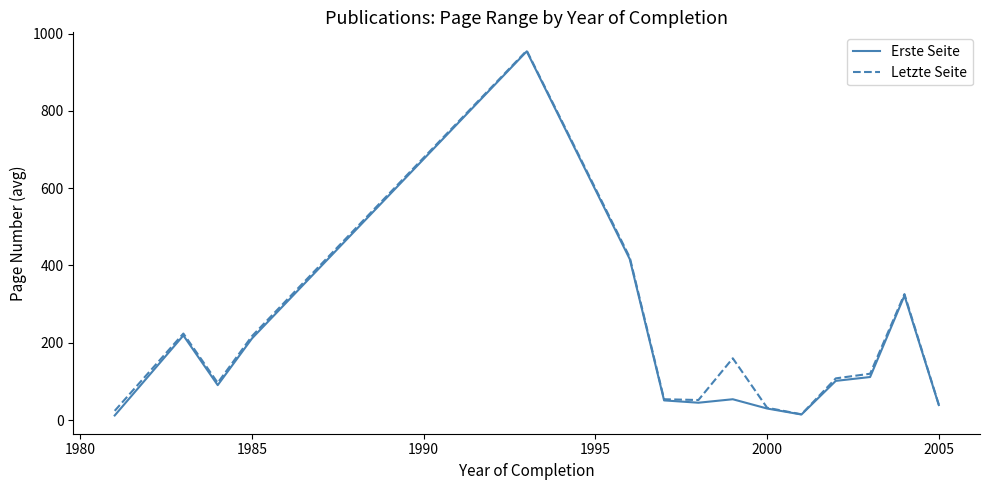

What is the greatest value displayed?

956.0